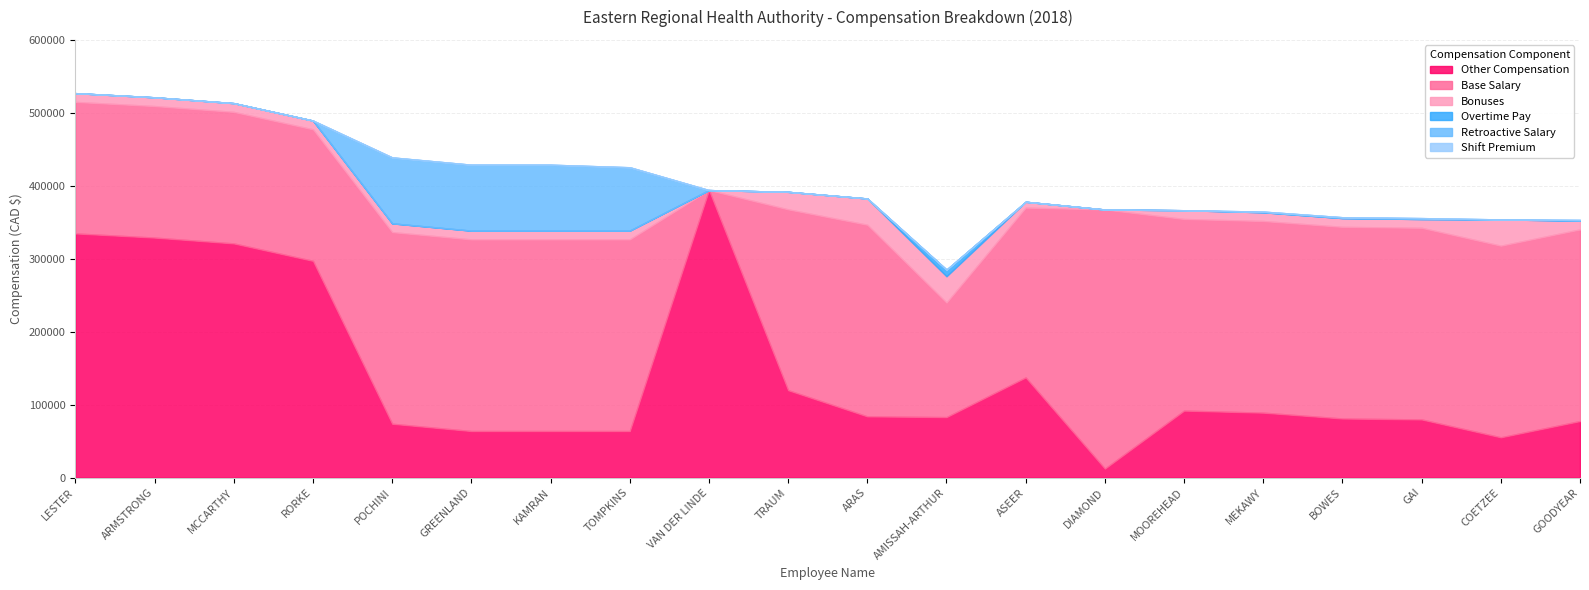

What is the total value across all series at POCHINI?

438900